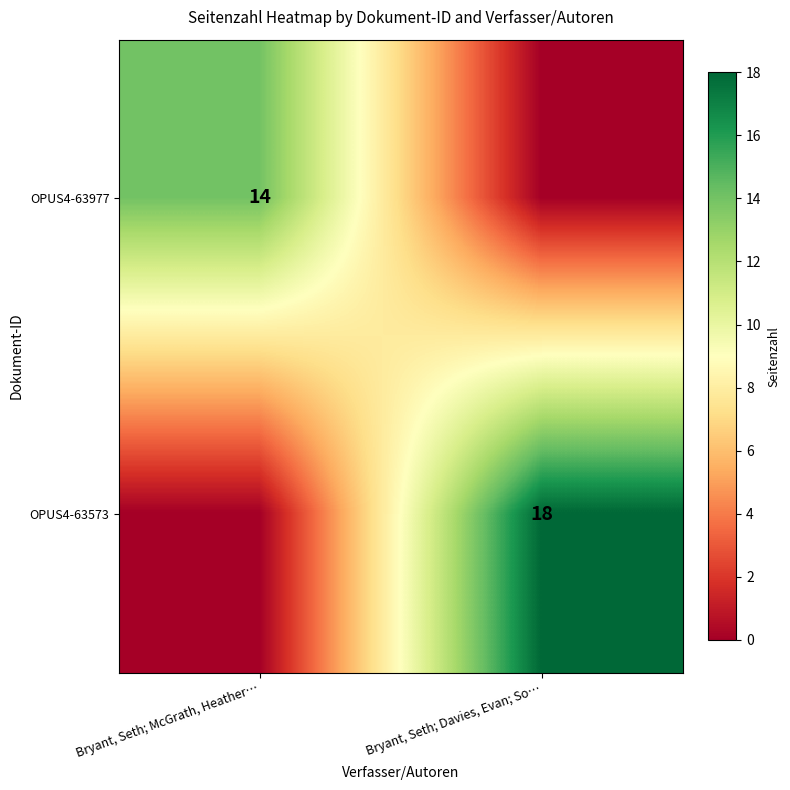

True or false: OPUS4-63977 has a value of 14 at Bryant, Seth; McGrath, Heather….

True